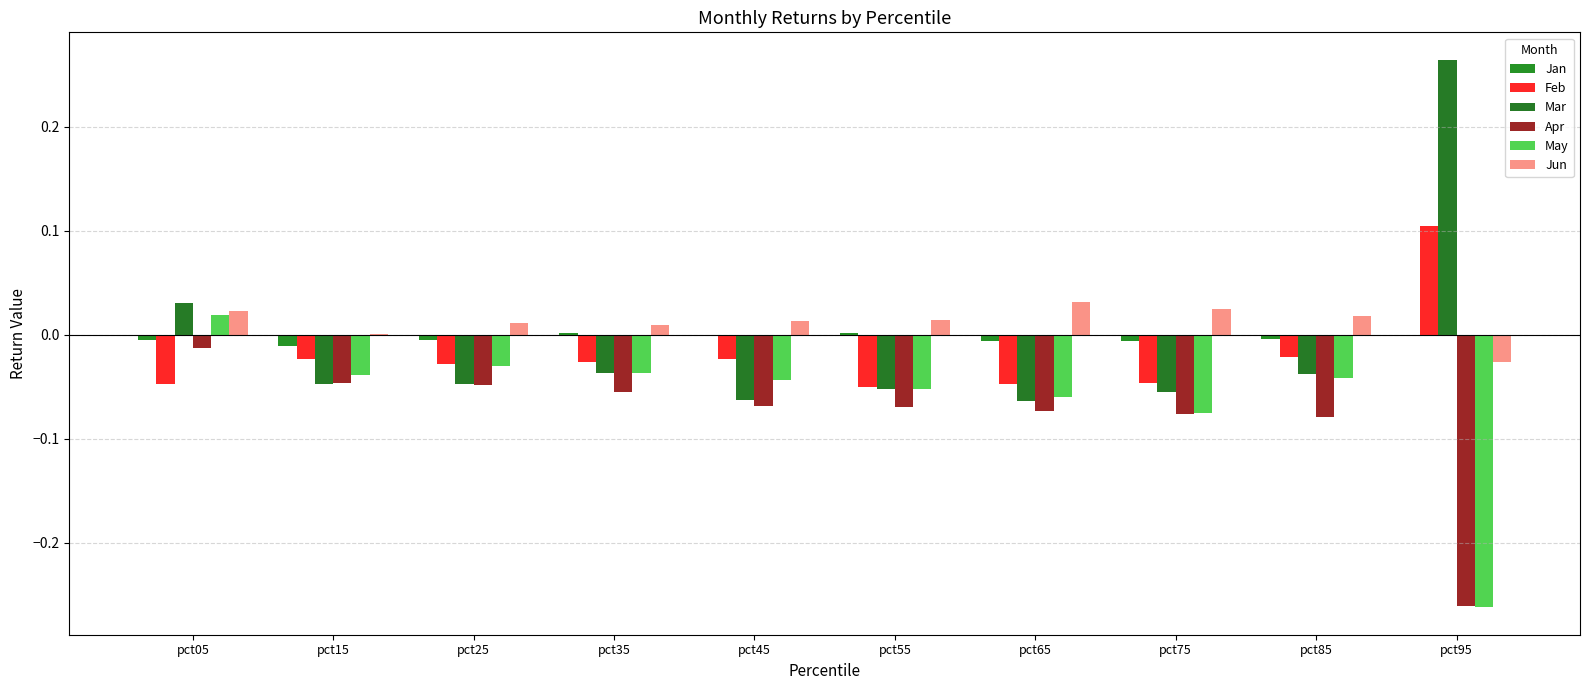

At how many categories does at least one series exceed 0?

10